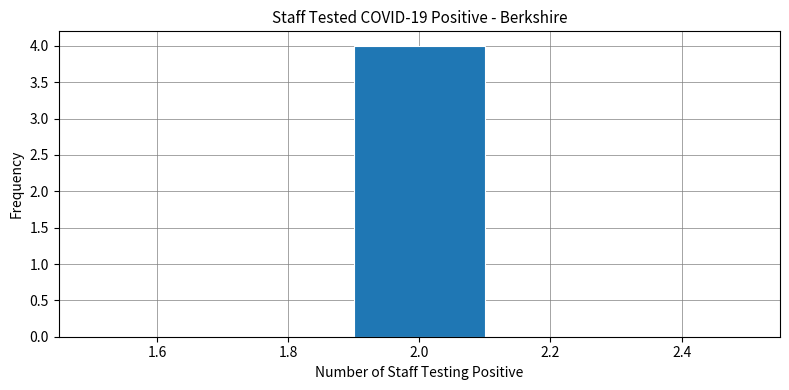

Reading left to right, transcribe this chart: for each bar, give the range it covers on the x-axis and its height. The values are not printed on the chart, so give them approximately, as read against the axis.

1.5 to 1.7: 0
1.7 to 1.9: 0
1.9 to 2.1: 4
2.1 to 2.3: 0
2.3 to 2.5: 0